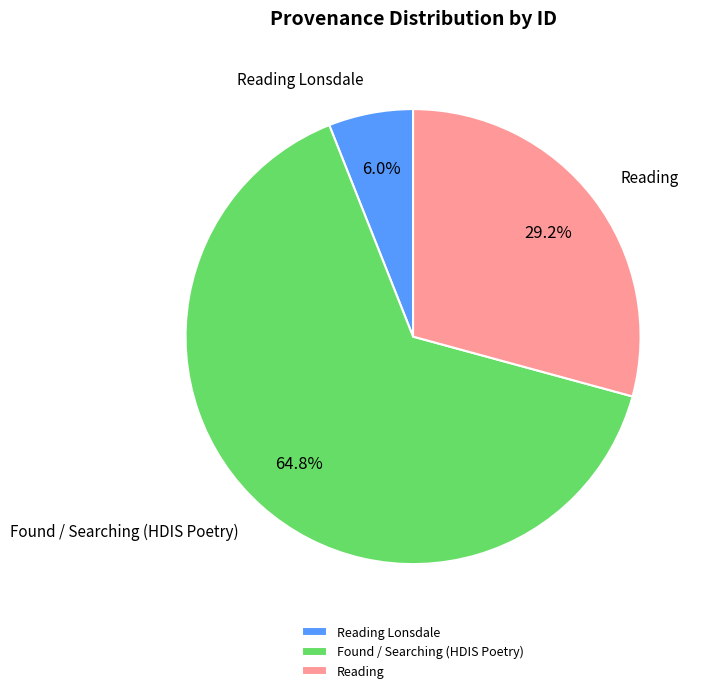

Which category has the smallest portion of the pie?

Reading Lonsdale